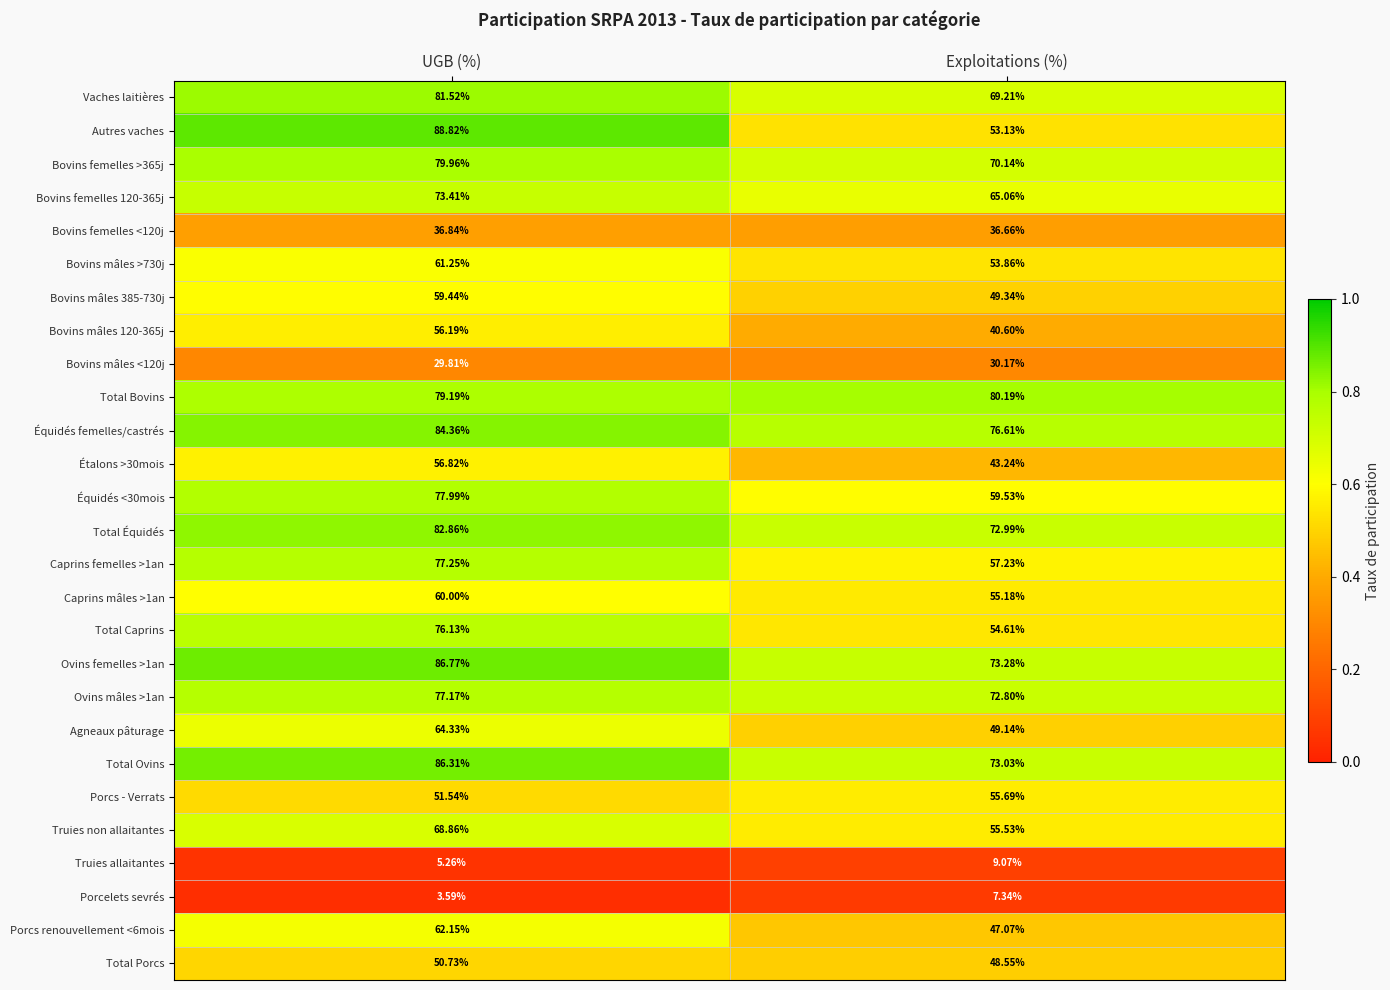

Rank the categories by Bovins mâles >730j value from highest to lowest.

UGB (%), Exploitations (%)